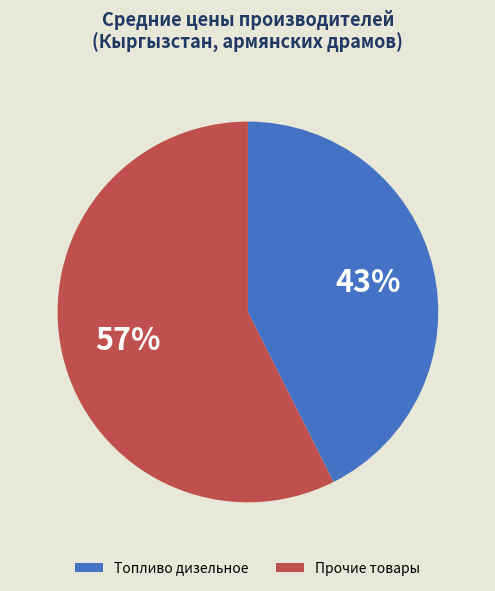

Approximately how many times larger is the value at Прочие товары compared to Топливо дизельное?

1.3